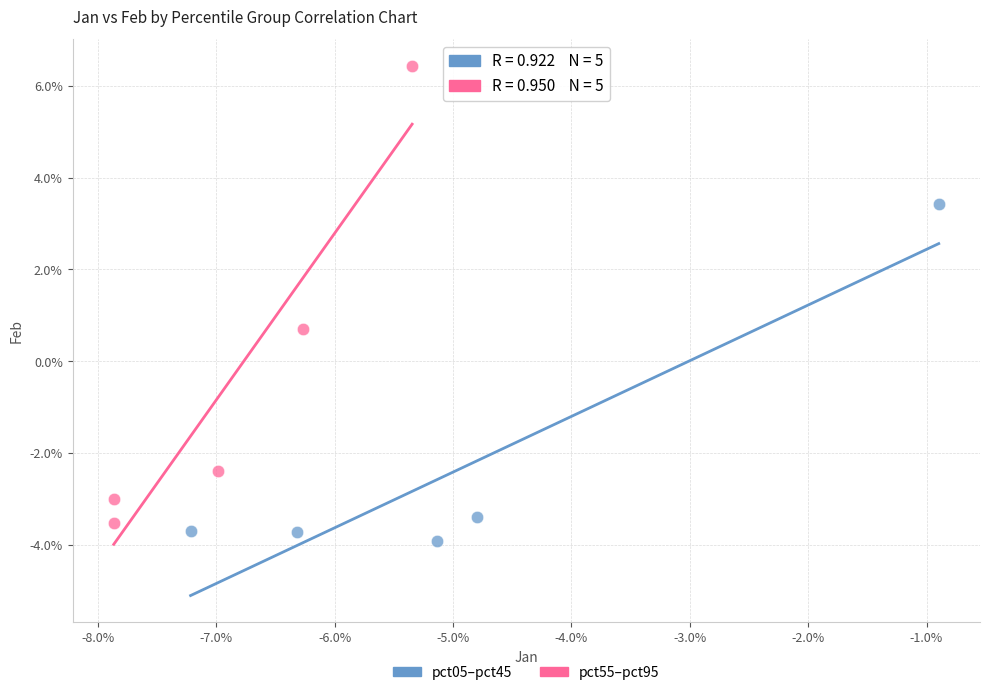

What are all the series names shown in the legend?

pct05–pct45, pct55–pct95